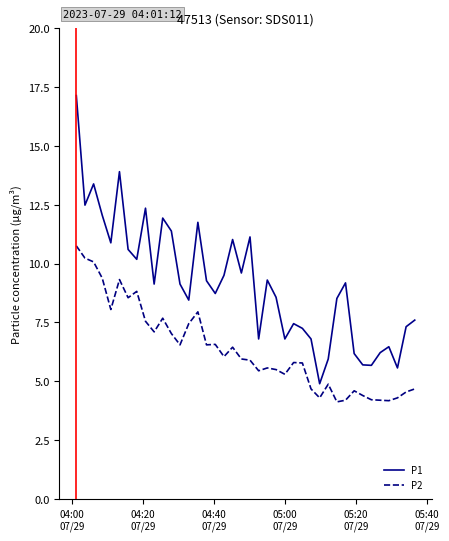

Which series has the largest range (max minus min)?

P1